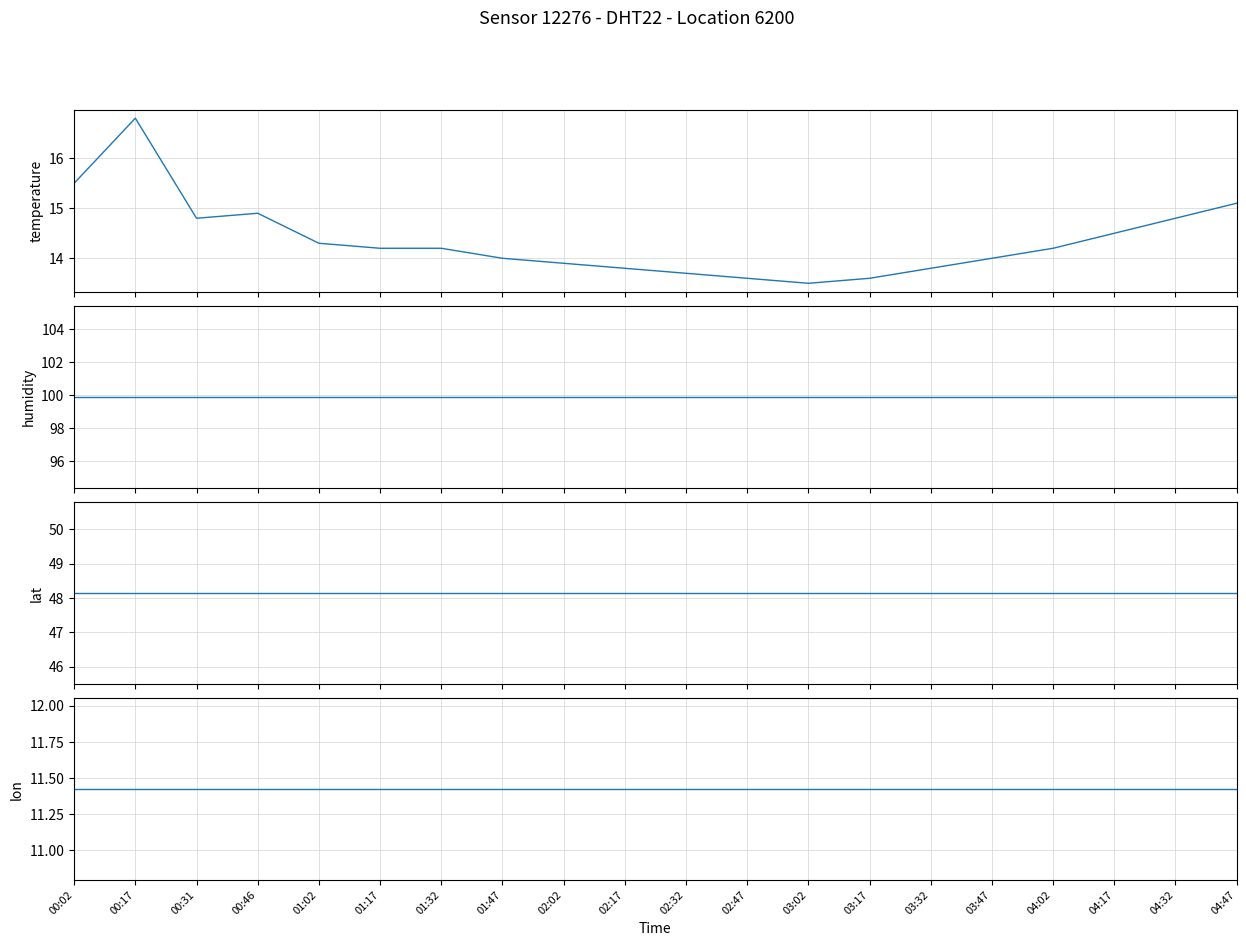

What are all the series names shown in the legend?

temperature, humidity, lat, lon